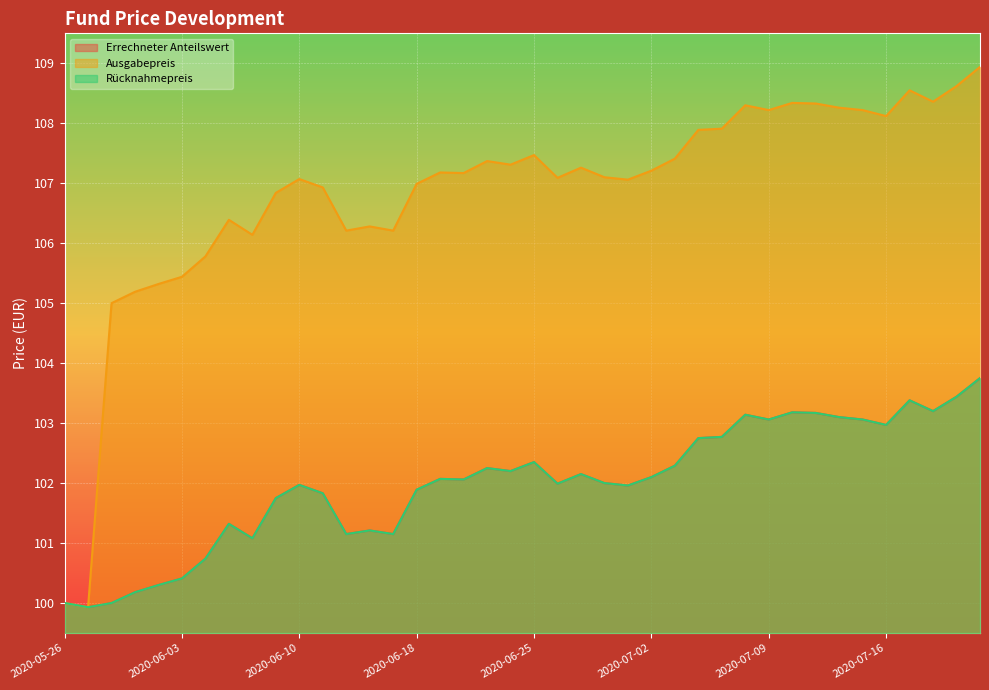

The Ausgabepreis series shows 71.9 at 2020-06-18. True or false?

False